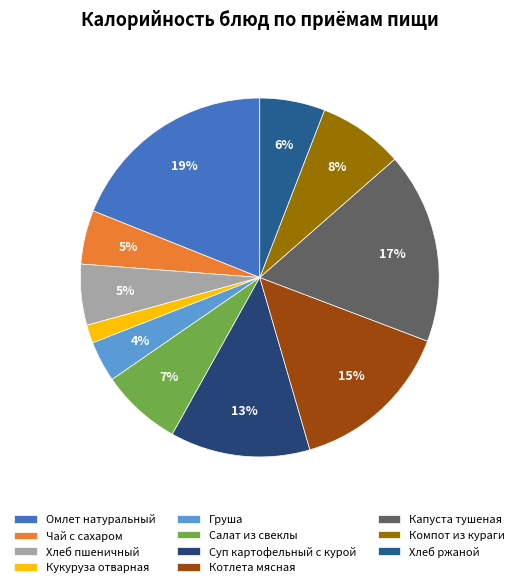

Rank the categories by value from lowest to highest.

Кукуруза отварная, Груша, Чай с сахаром, Хлеб пшеничный, Хлеб ржаной, Салат из свеклы, Компот из кураги, Суп картофельный с курой, Котлета мясная, Капуста тушеная, Омлет натуральный